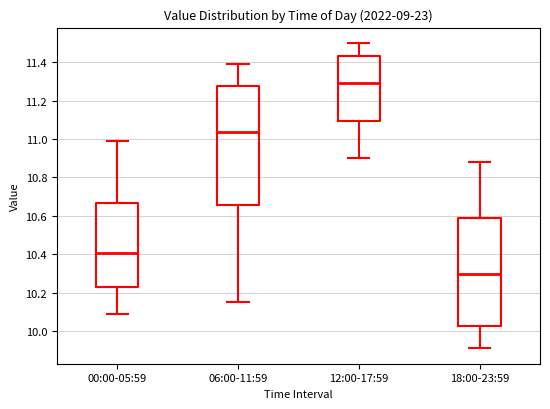

Where does the median line of the box for 00:00-05:59 sit on the y-axis? The values are not printed on the chart, so give them approximately, as read against the axis.

10.40